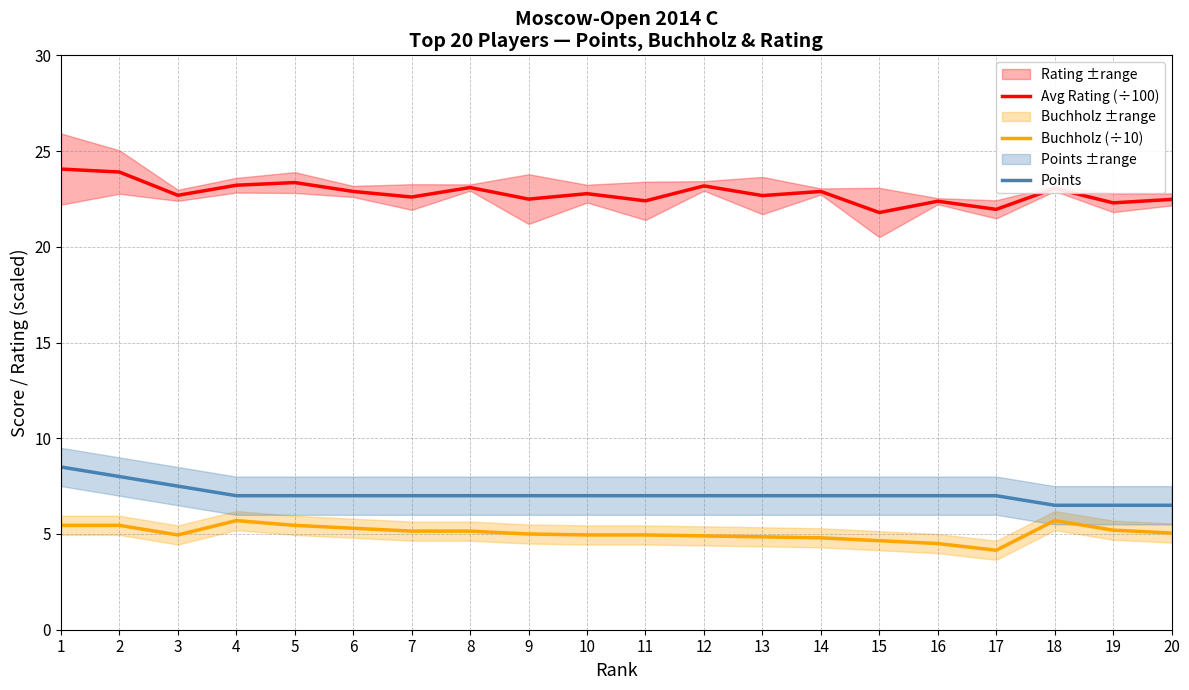

How many data points in Avg Rating (÷100) are above 22?

18